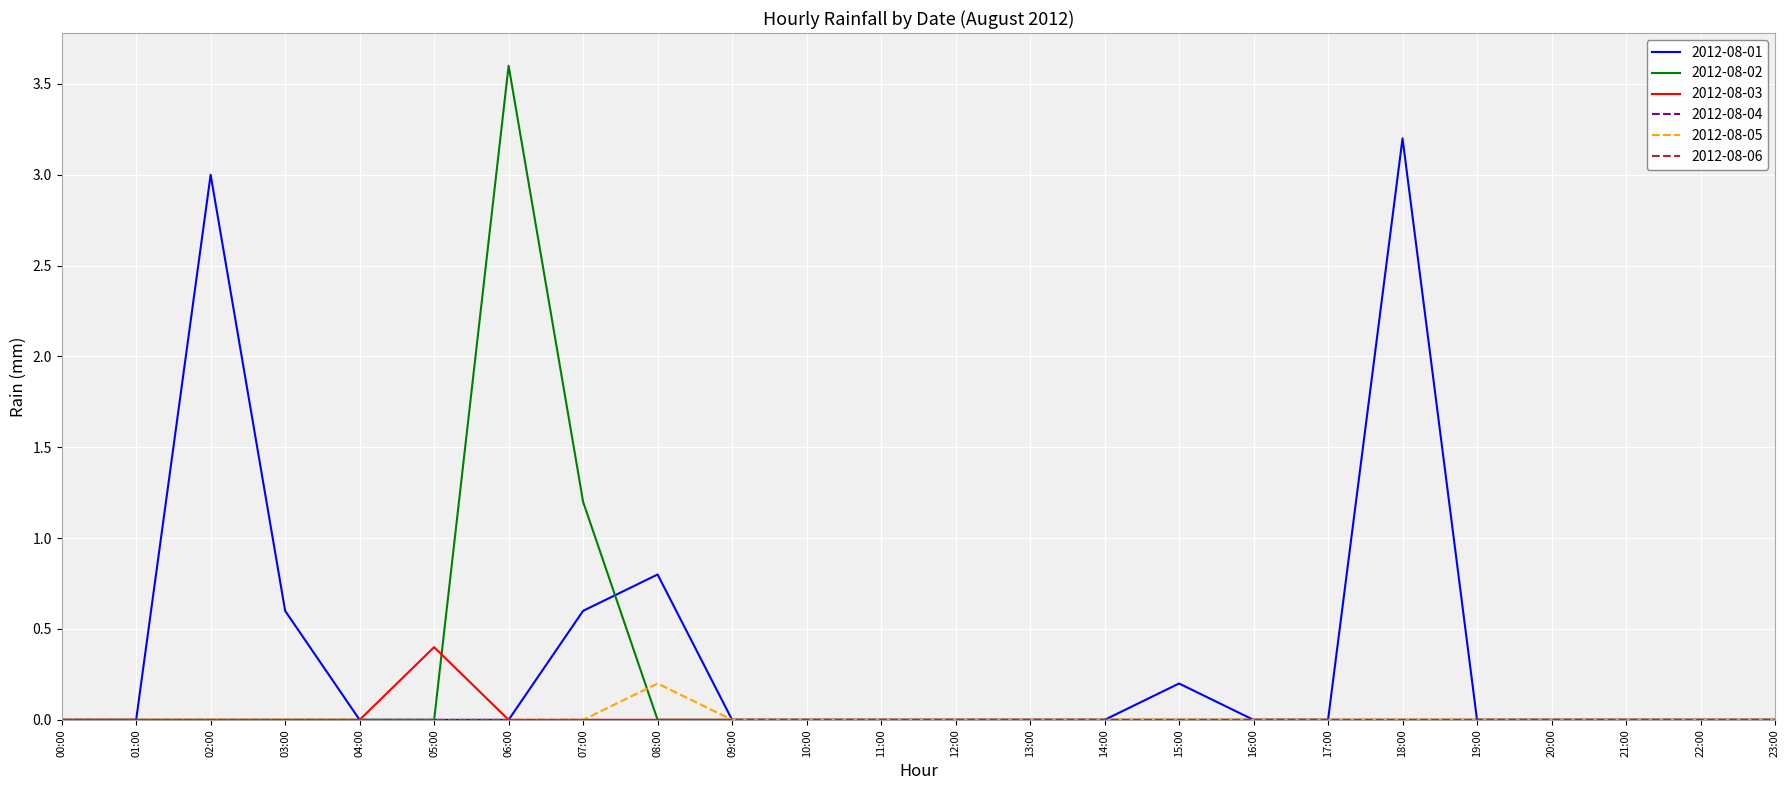

What is the difference between the maximum and minimum values in the 2012-08-01 series?

3.2